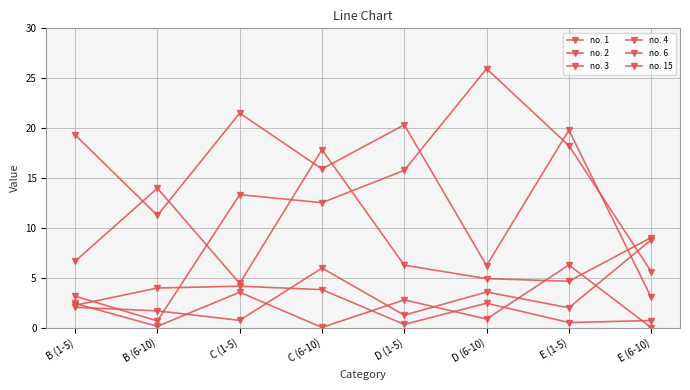

Which label corresponds to the smallest value in the chart?

E (6-10)